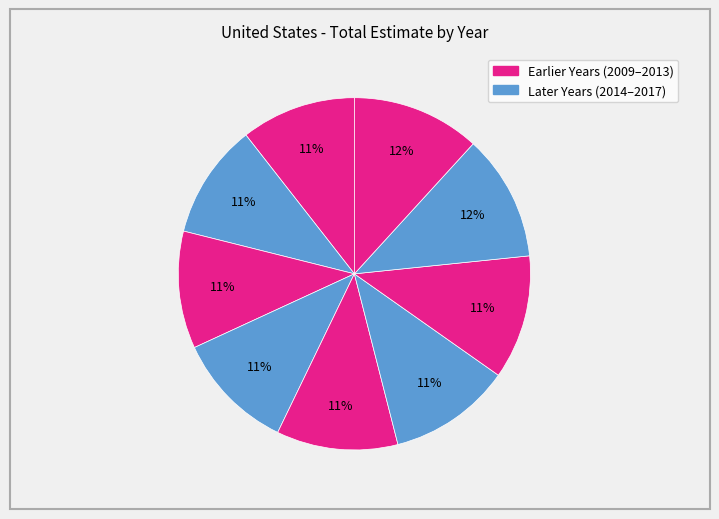

Count the number of slices in the pie.

9